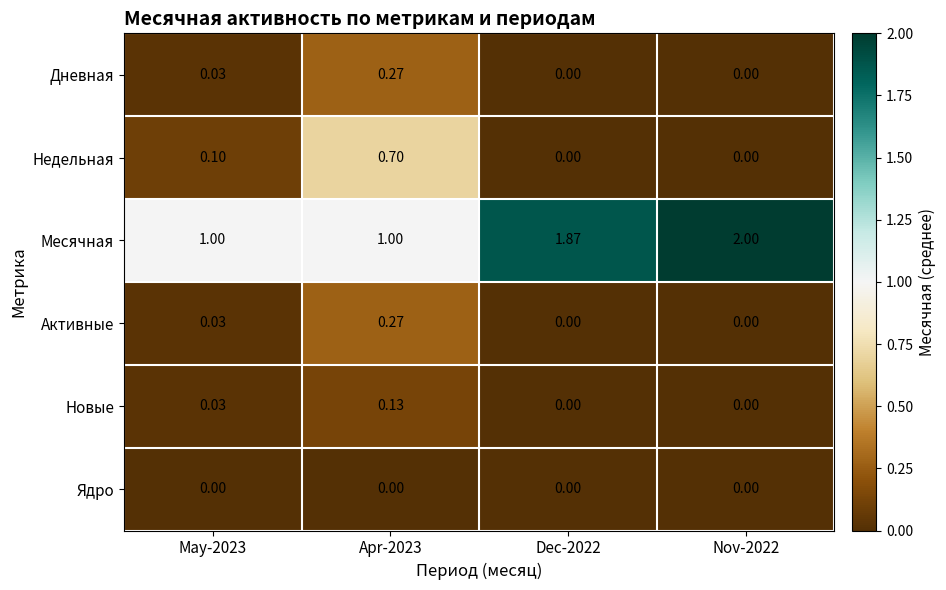

Which series changed the most between May-2023 and Dec-2022?

Месячная